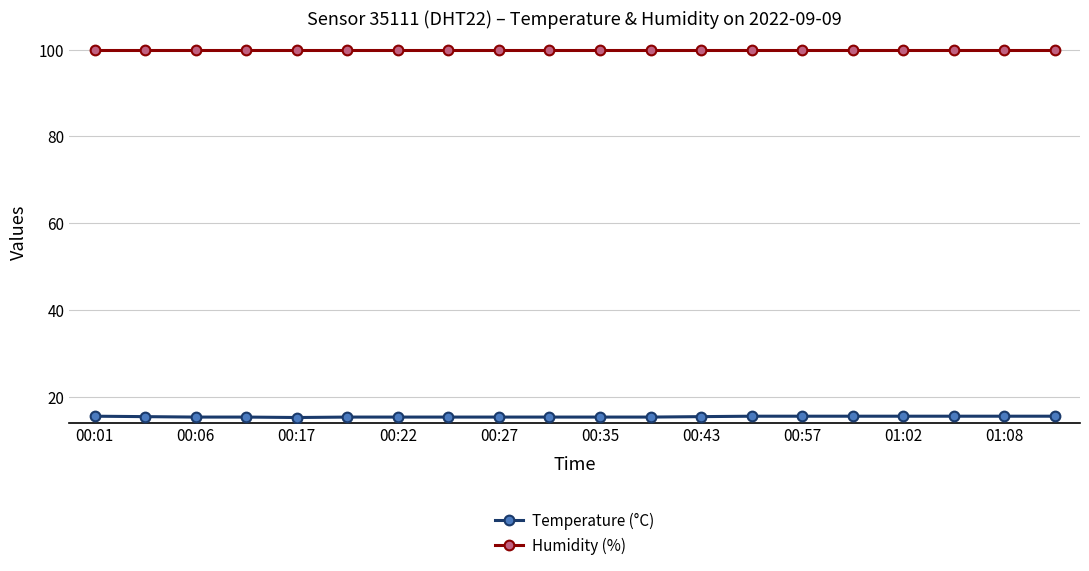

What is the difference between the maximum and minimum values in the Temperature (°C) series?

0.3